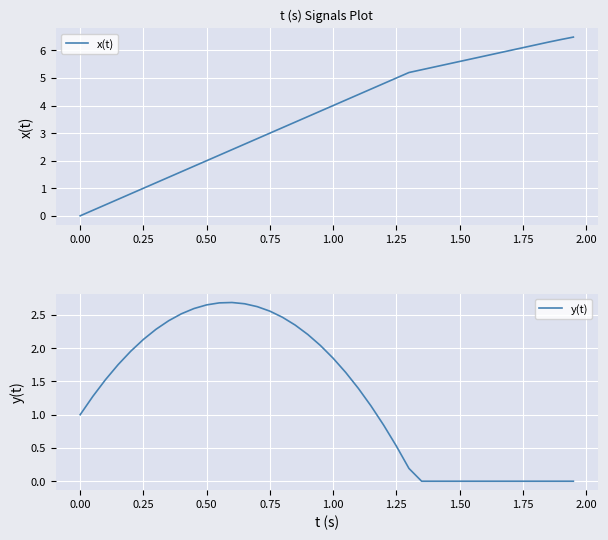

What is the sum of all y(t) values?

52.0